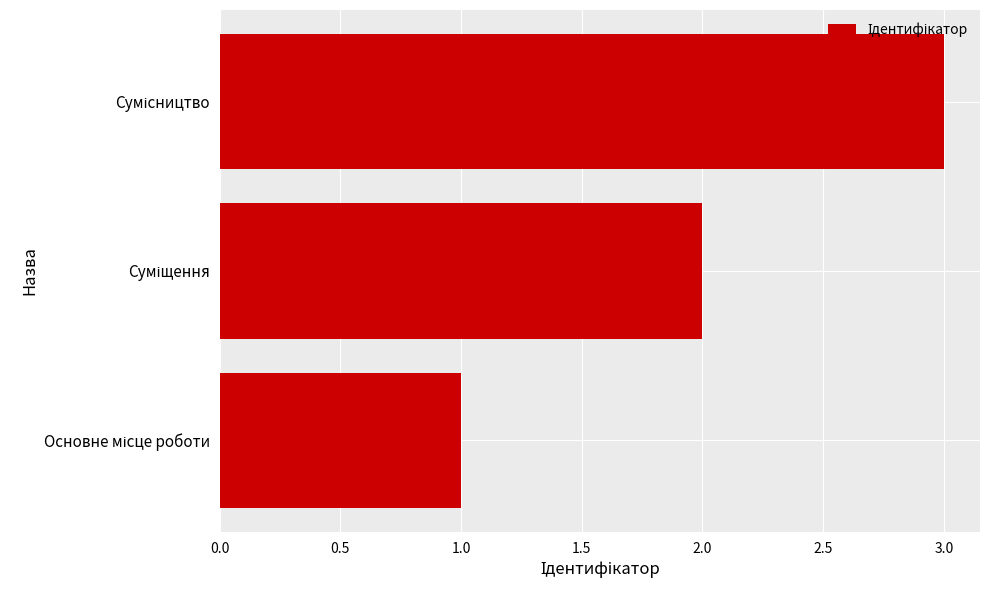

What is the greatest value displayed?

3